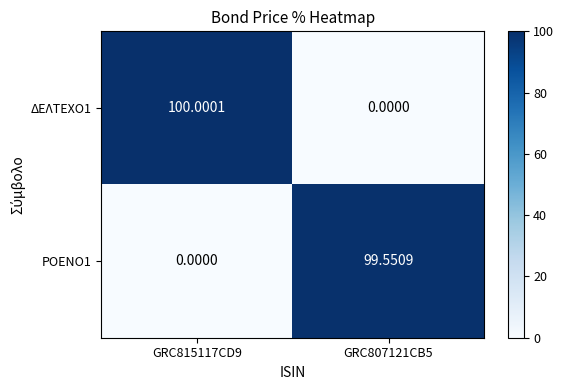

Rank the series at GRC815117CD9 from highest to lowest value.

ΔΕΛΤΕΧΟ1, ΡΟΕΝΟ1